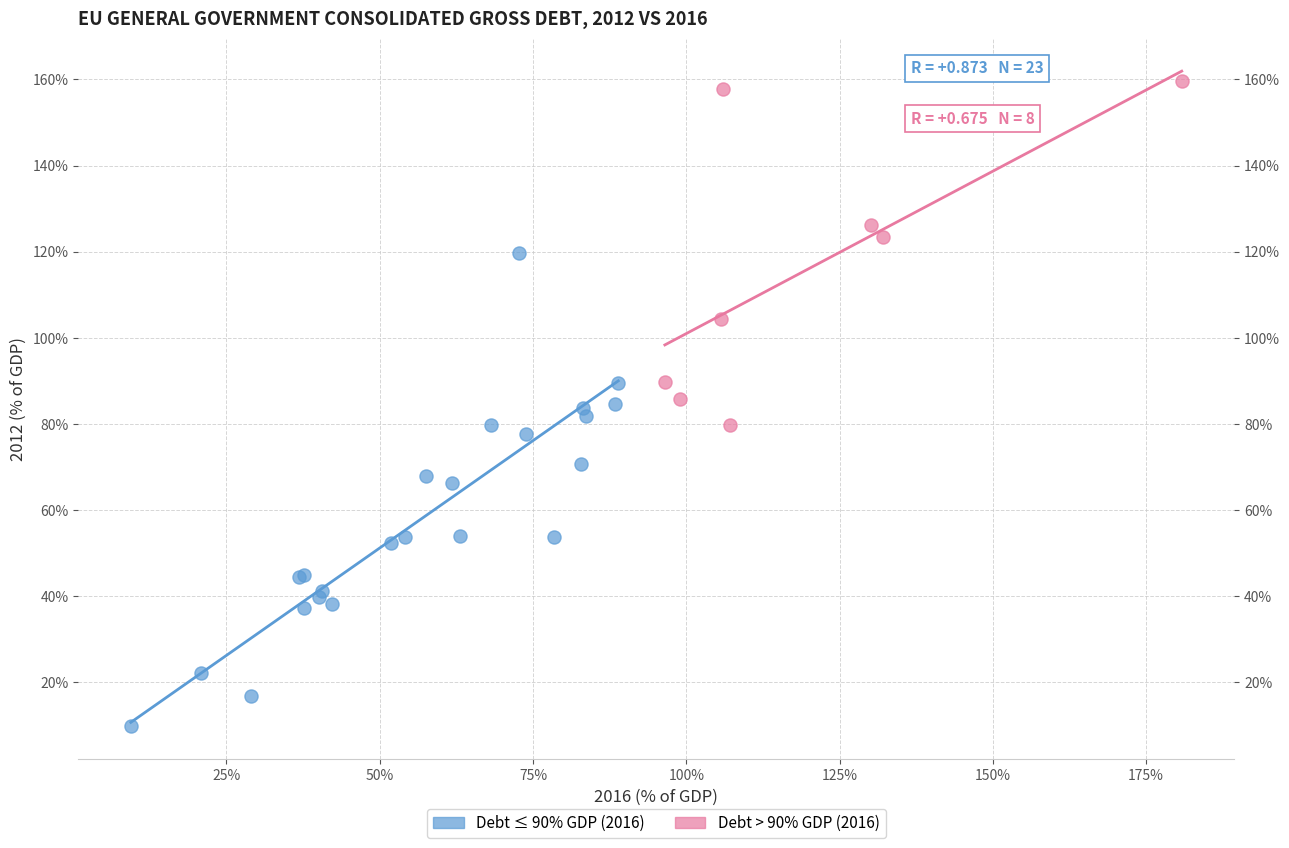

Which series contains the highest Y value?

Debt > 90% GDP (2016)